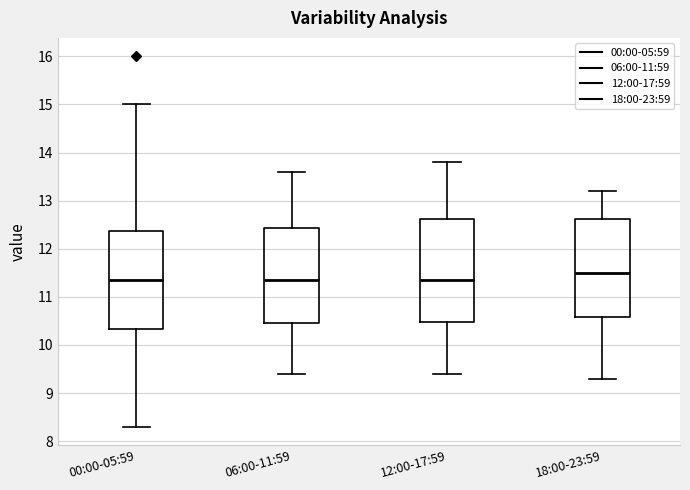

Reading left to right, transcribe this box plot: for each box, give where its median line is, the range the box spans, and where its two whiskers end, as read against the y-axis. The values are not printed on the chart, so give them approximately, as read against the axis.

00:00-05:59: median 11.4, box 10.3 to 12.4, whiskers 8.3 to 15.0
06:00-11:59: median 11.4, box 10.5 to 12.4, whiskers 9.4 to 13.6
12:00-17:59: median 11.4, box 10.5 to 12.6, whiskers 9.4 to 13.8
18:00-23:59: median 11.5, box 10.6 to 12.6, whiskers 9.3 to 13.2